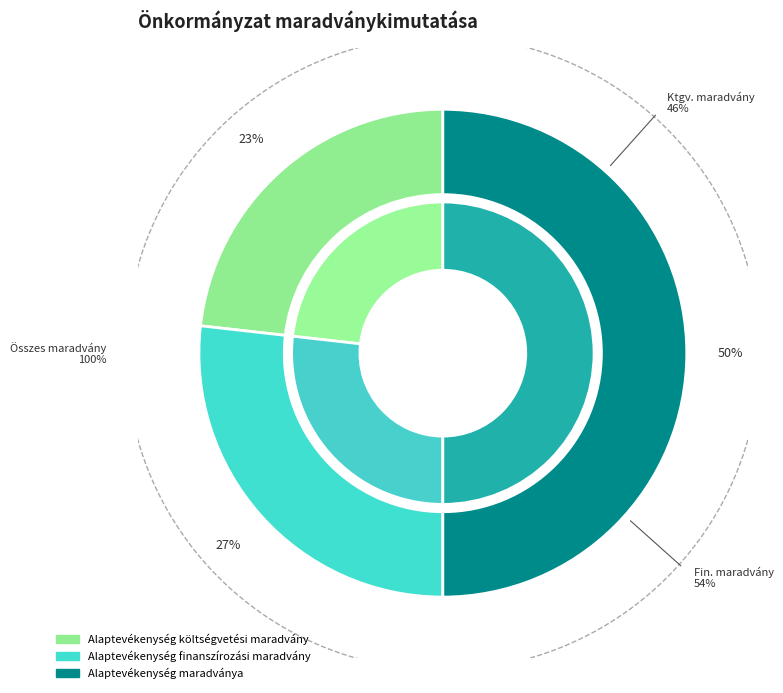

How many slices are in this pie chart?

3